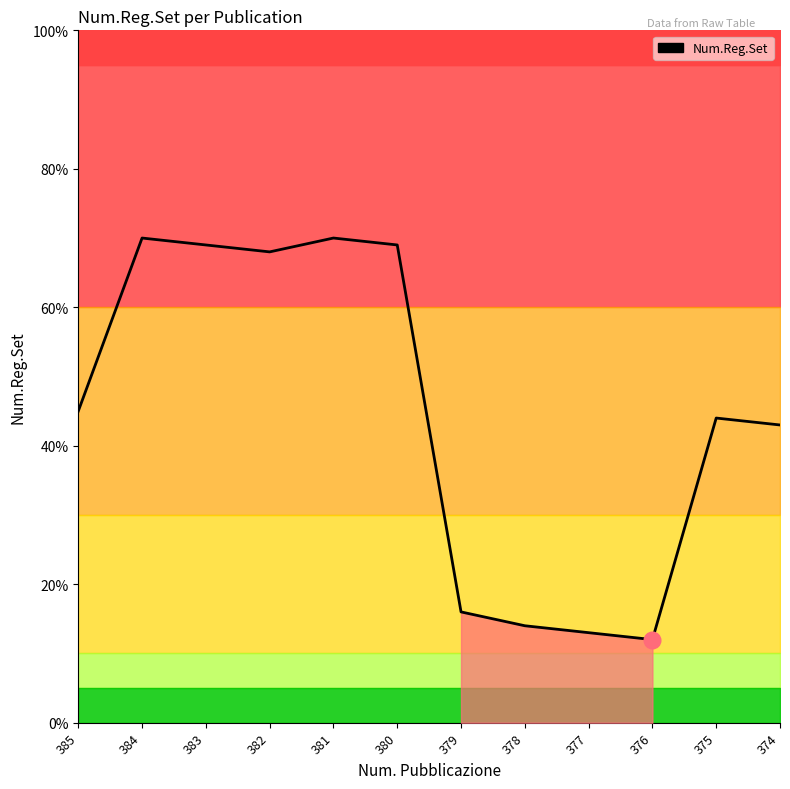

Reading left to right, list all the values displayed in this chart.

385=45	384=70	383=69	382=68	381=70	380=69	379=16	378=14	377=13	376=12	375=44	374=43